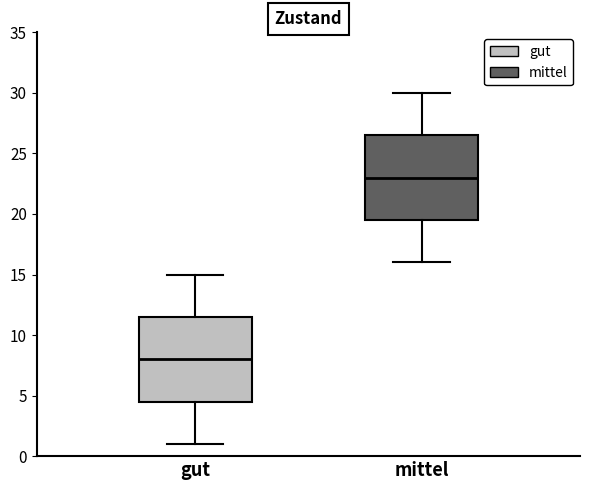

Where is the lower edge of the box for mittel on the y-axis? The values are not printed on the chart, so give them approximately, as read against the axis.

19.5